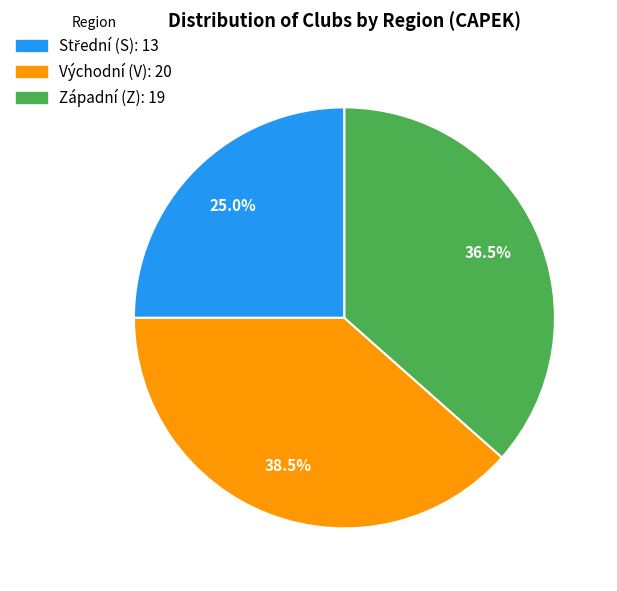

Does any single category account for the majority?

No